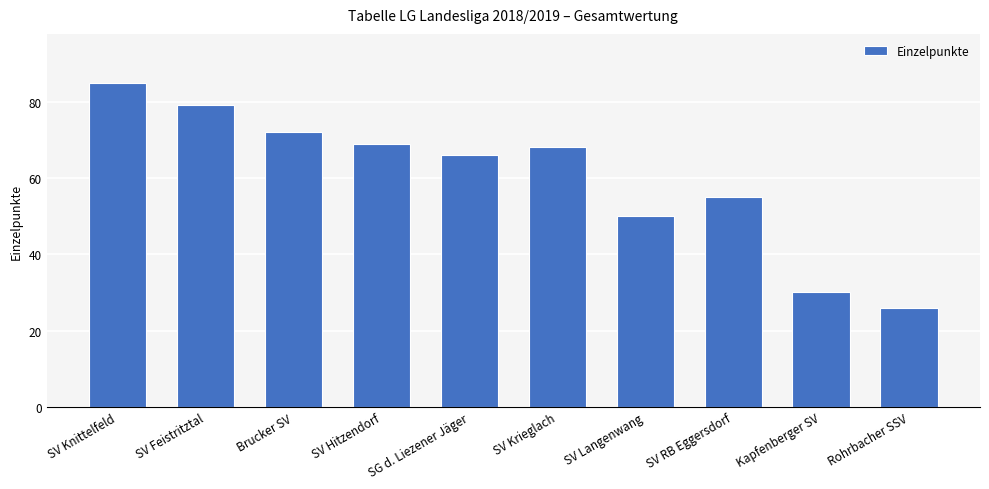

What value does the data have at SV RB Eggersdorf?

55